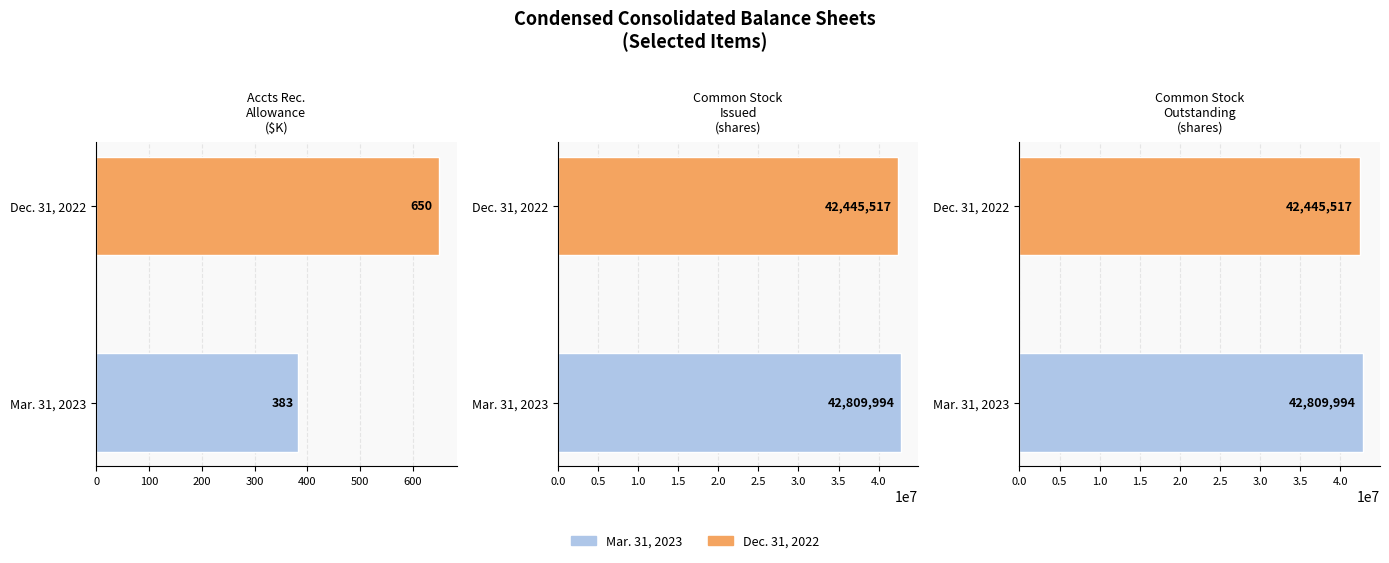

How many bars are there in total?

6